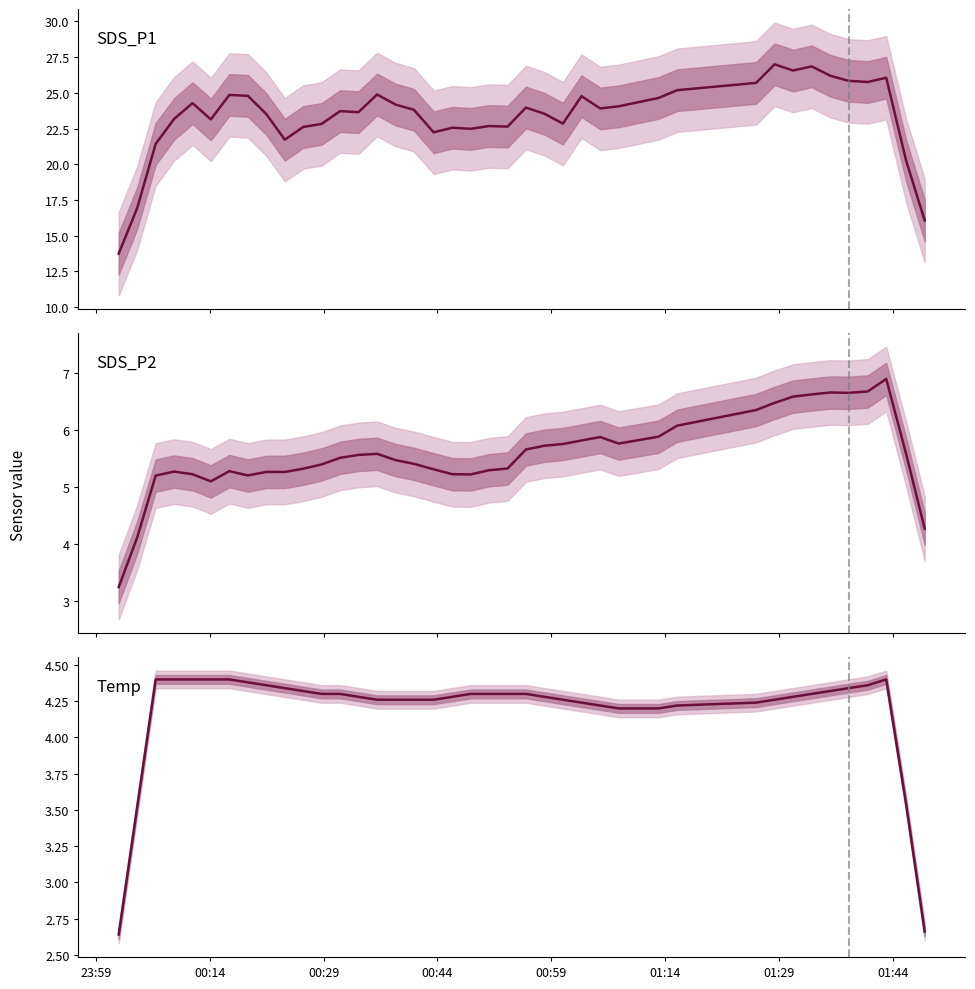

Count the number of categories in the chart.

40